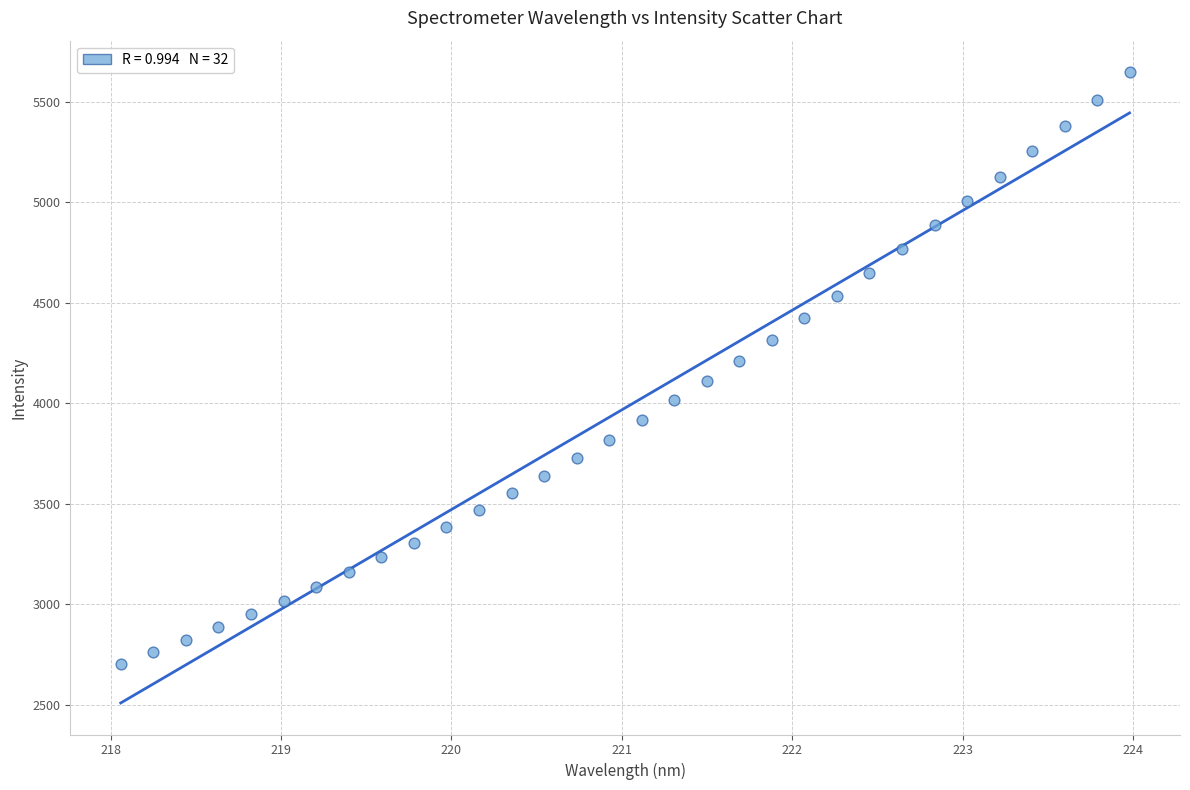

What is the range of X values (max minus min)?

5.9